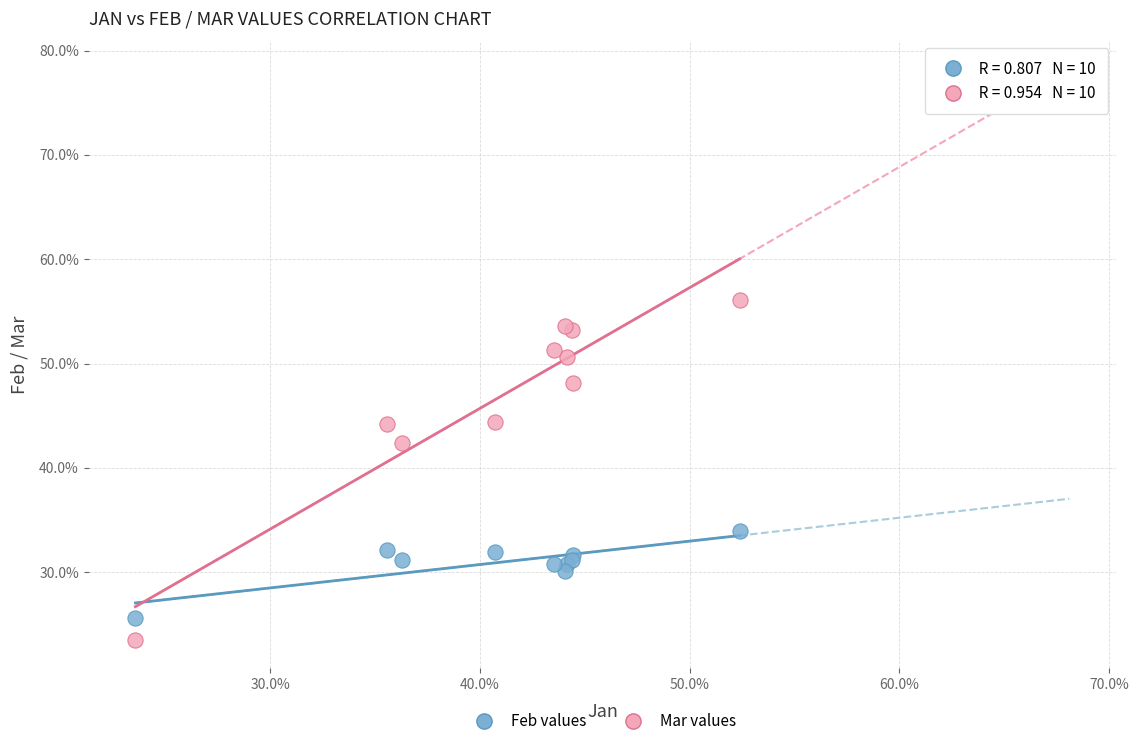

Which series has the largest Y range (max minus min)?

Mar values